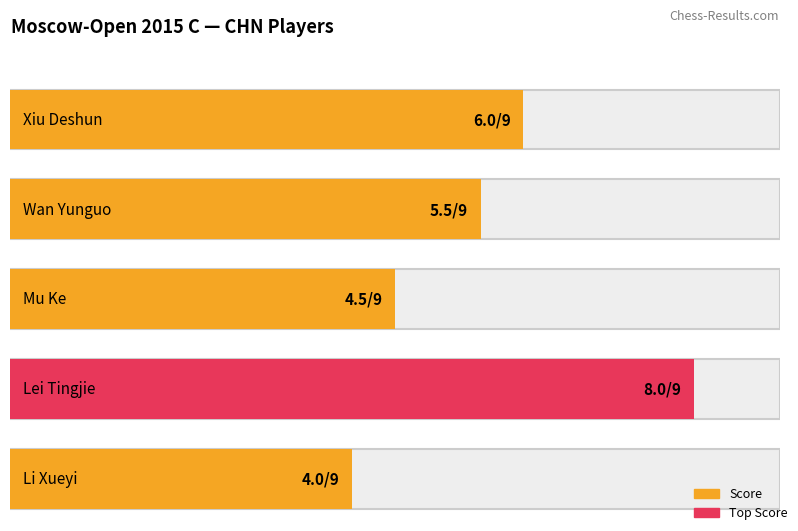

True or false: the data shows 5.5 at Wan Yunguo.

True